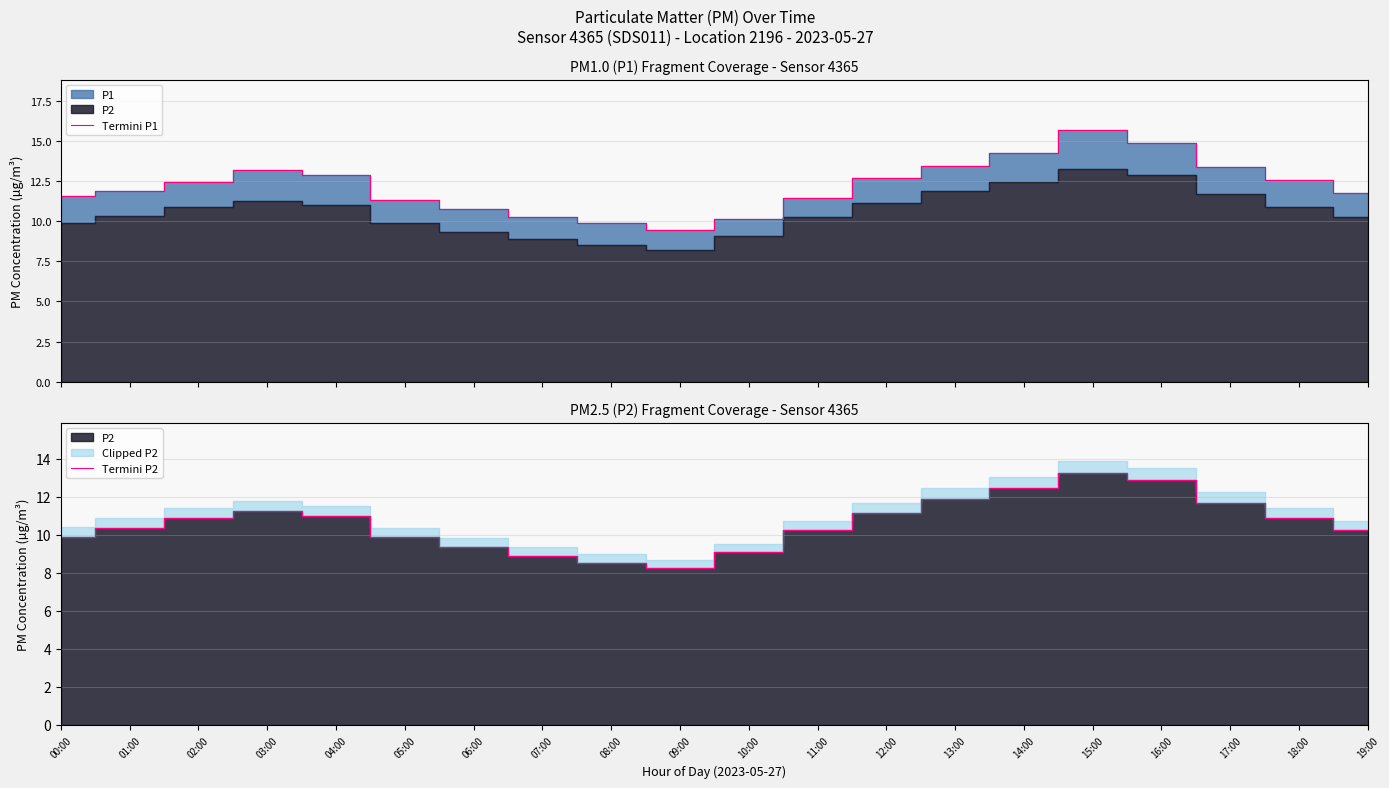

True or false: Termini P1 has a value of 11.9 at 01:00.

True